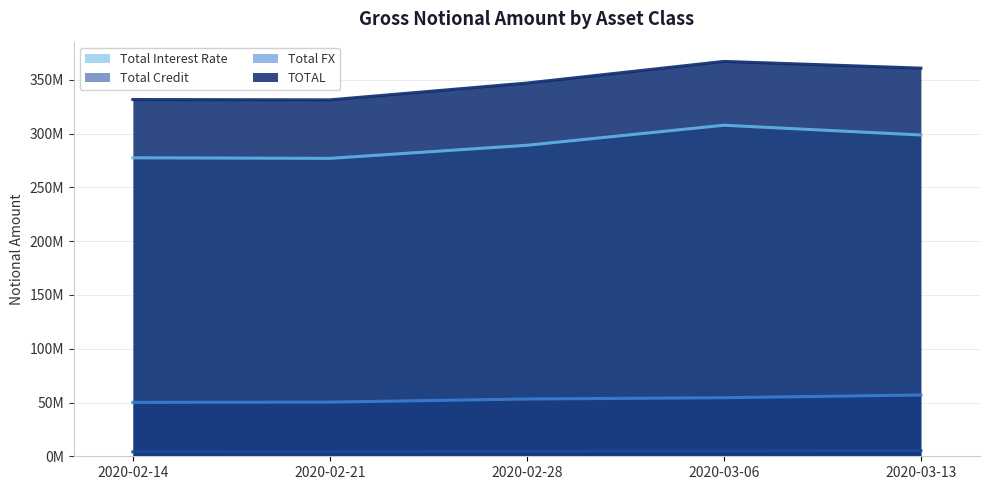

True or false: Total Credit (line) and Total Interest Rate (line) cross at least once.

False